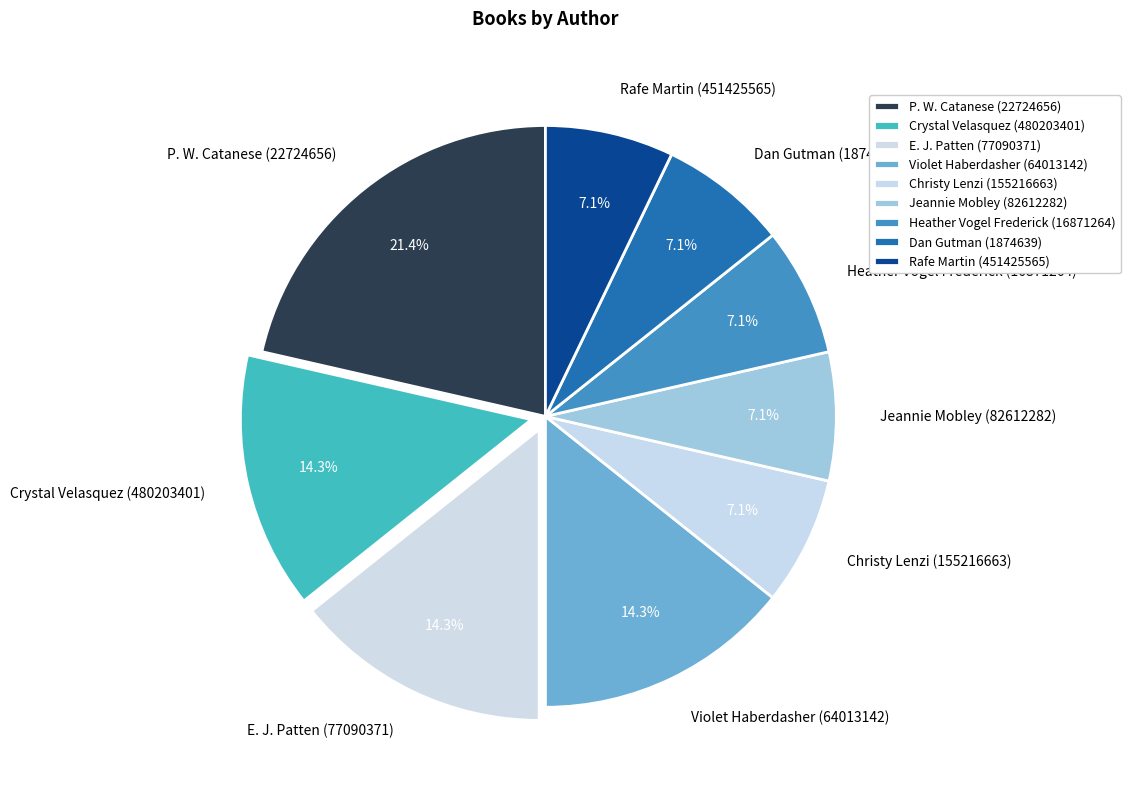

True or false: Violet Haberdasher (64013142) accounts for 3% of the total.

False